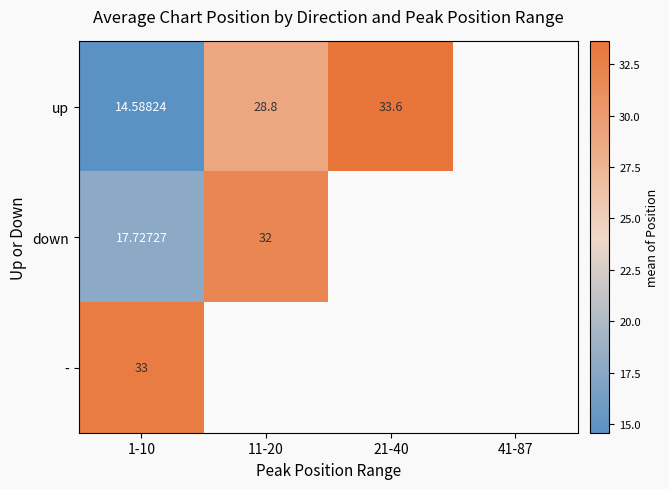

At 1-10, list the series in order from largest to smallest.

-, down, up